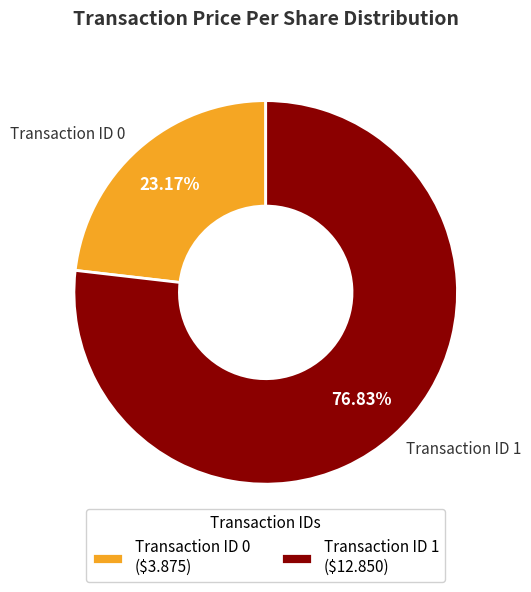

Does any single category account for the majority?

Yes